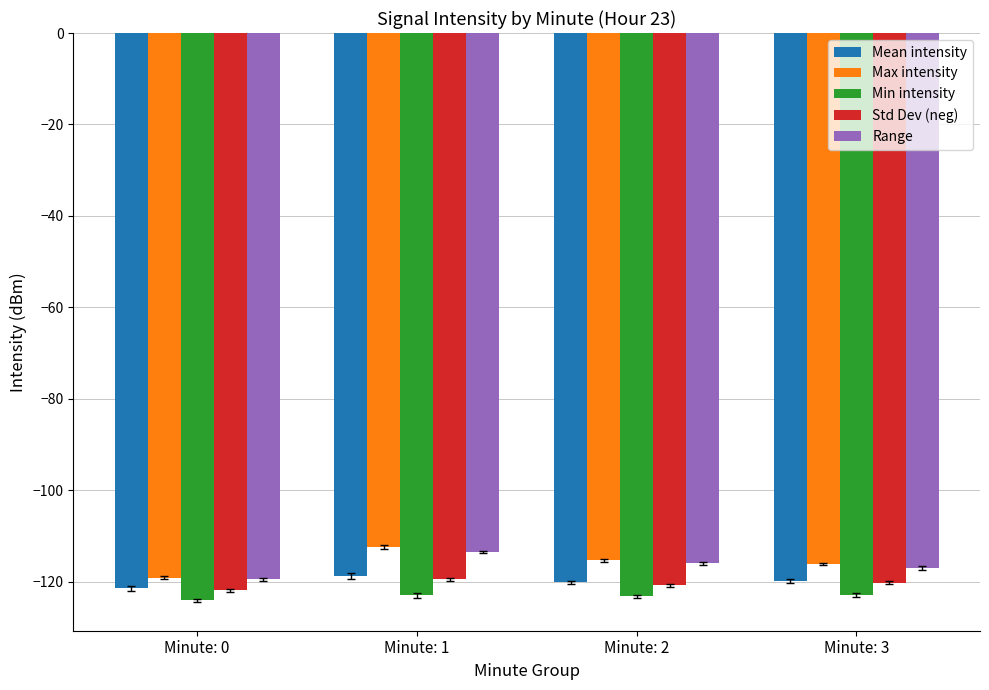

Which category has the highest value across all series?

Minute: 1